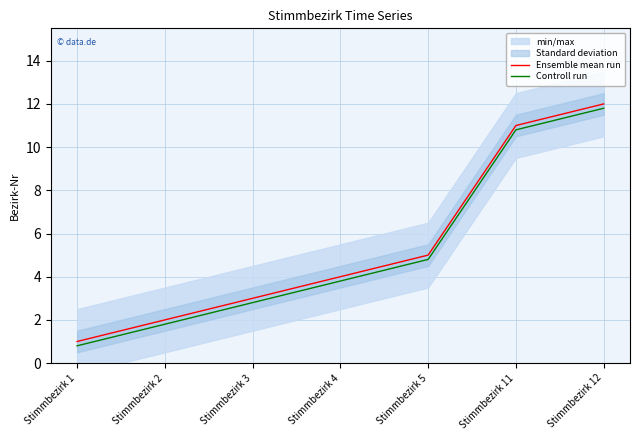

Reading right to left, transcribe all the data shown in this chart.

Ensemble mean run: 12.0	11.0	5.0	4.0	3.0	2.0	1.0
Controll run: 11.8	10.8	4.8	3.8	2.8	1.8	0.8